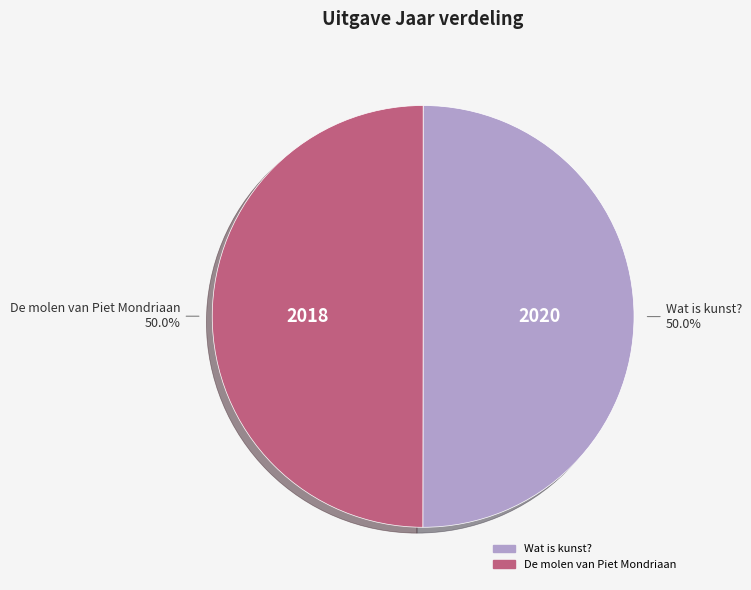

Approximately how many times larger is the value at Wat is kunst? compared to De molen van Piet Mondriaan?

1.0